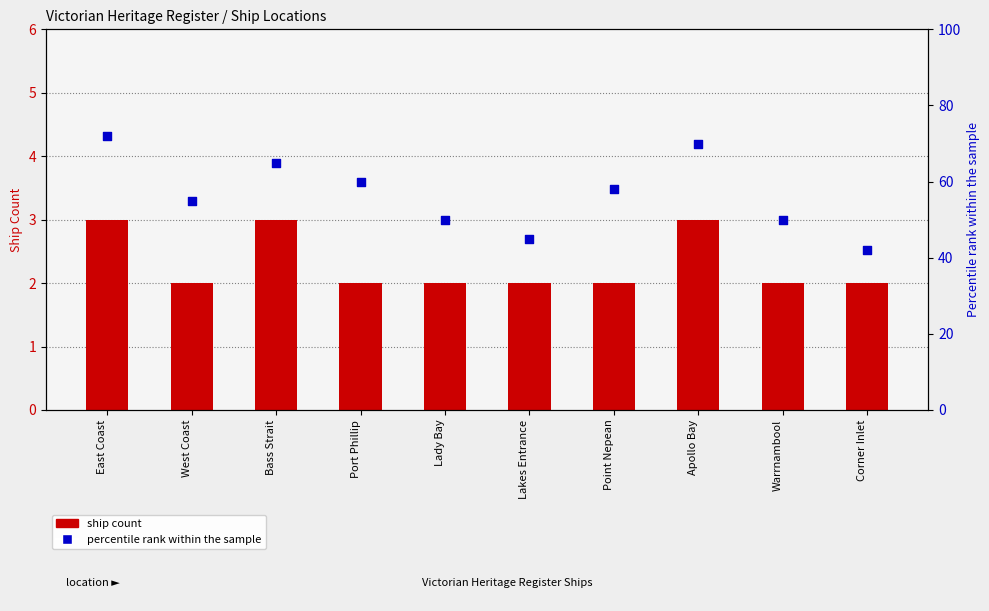

What is the total value across all series at West Coast?

57